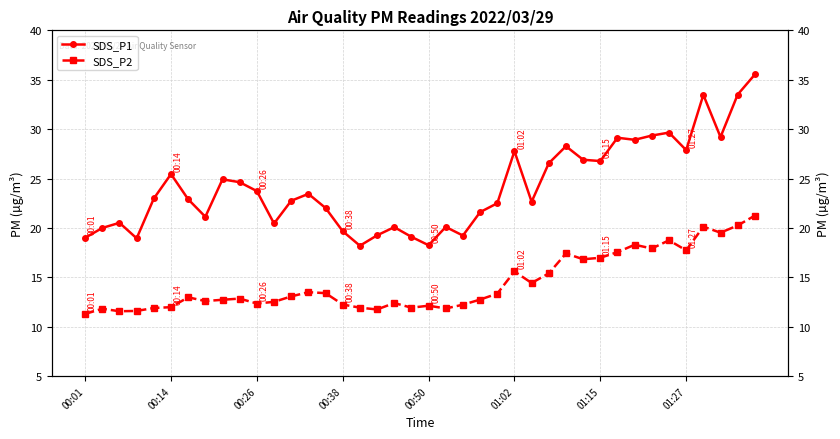

Which series changed the most between 26 and 29?

SDS_P1